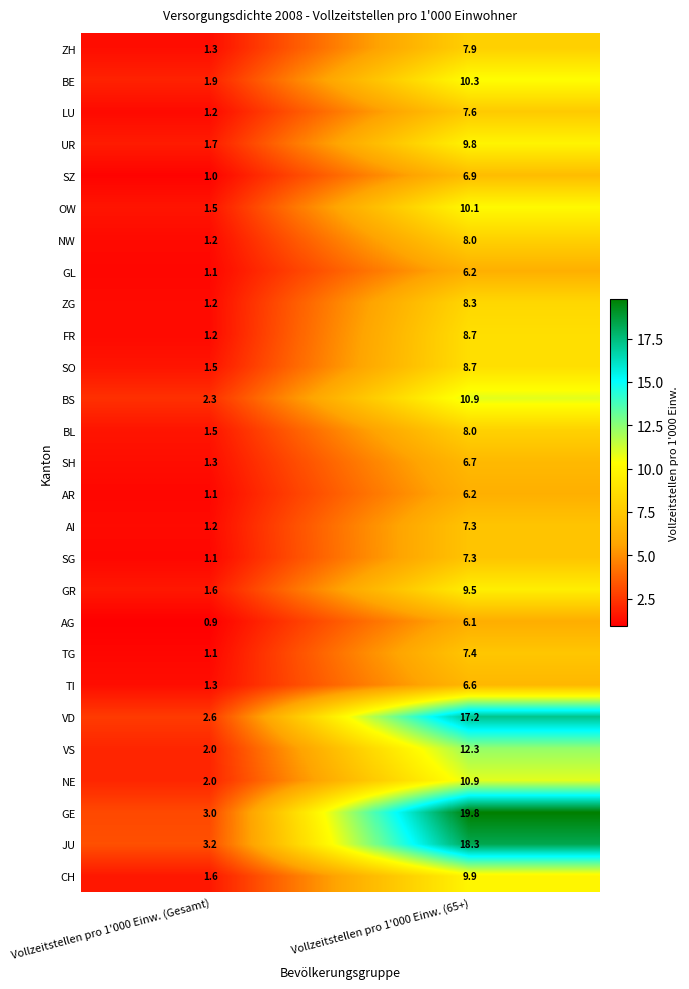

What is the difference between the maximum and minimum values in the AR series?

5.1